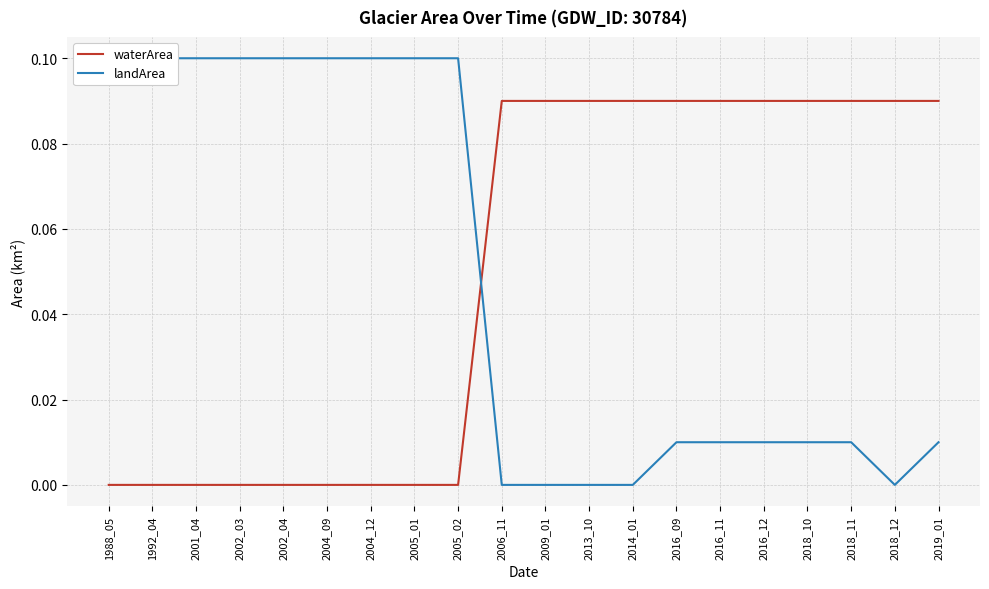

At how many categories does at least one series exceed 0?

20